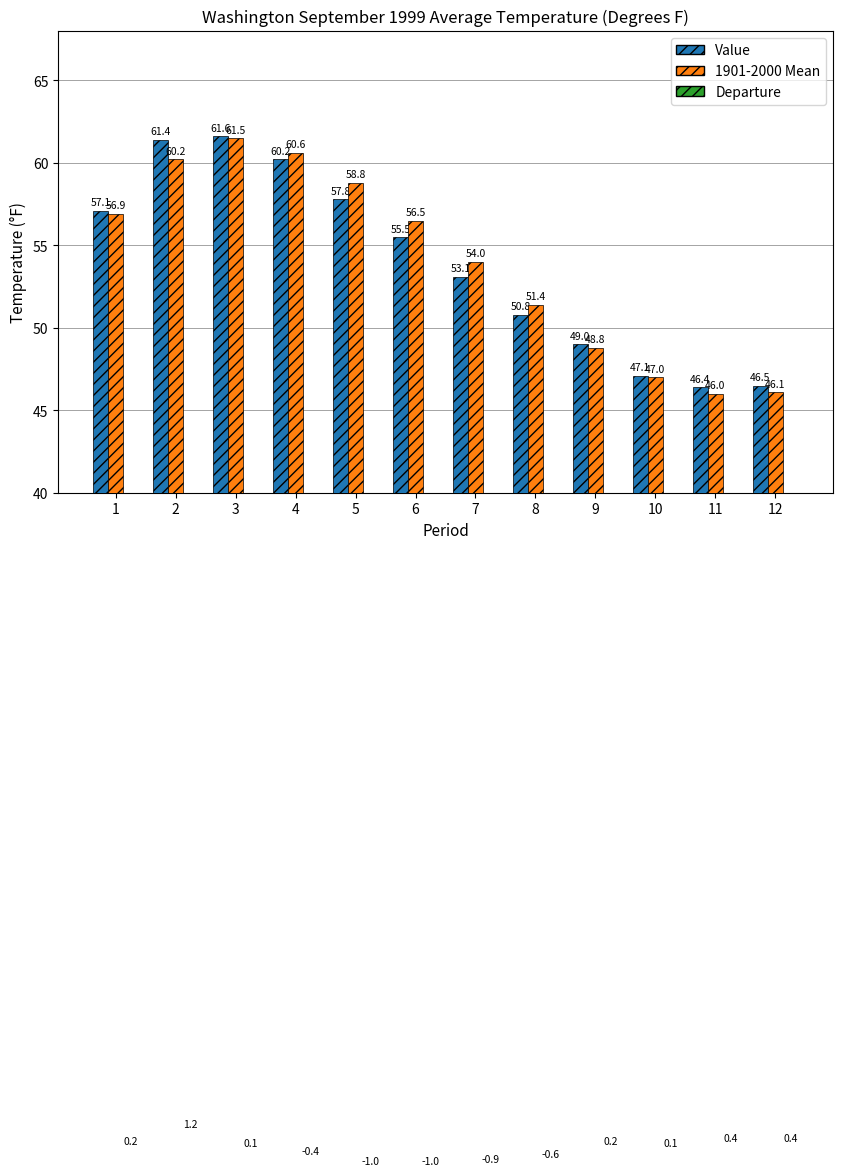

At which category is the sum across all series the highest?

3